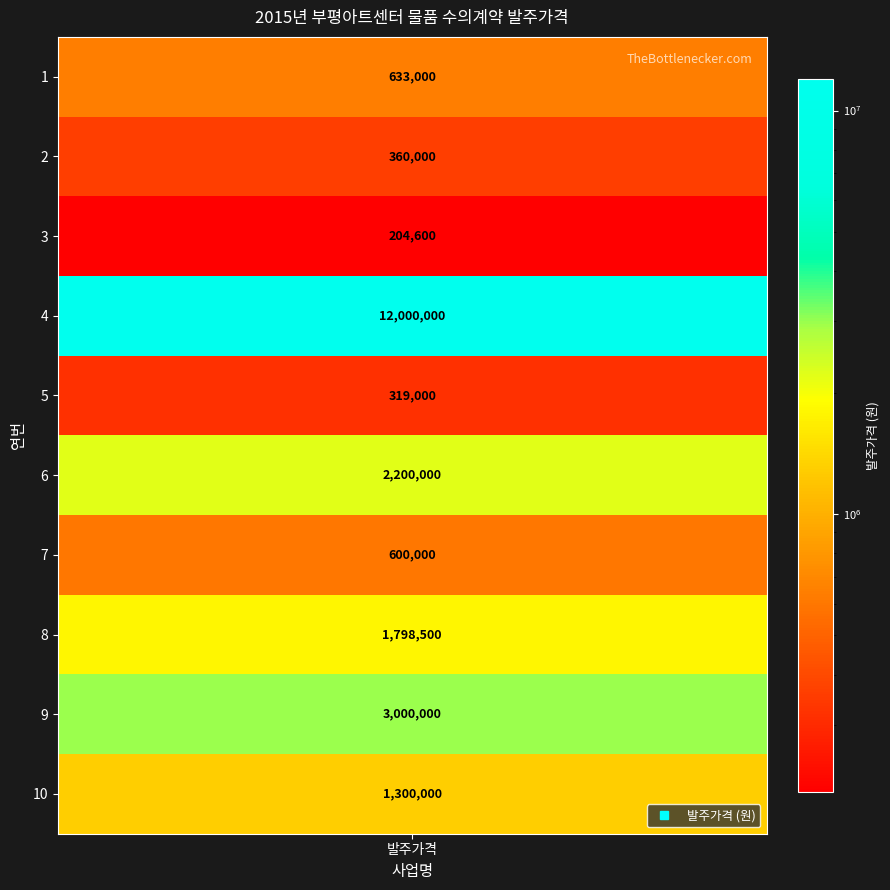

Reading left to right, what are all the values shown in this chart?

633000	360000	204600	12000000	319000	2200000	600000	1798500	3000000	1300000